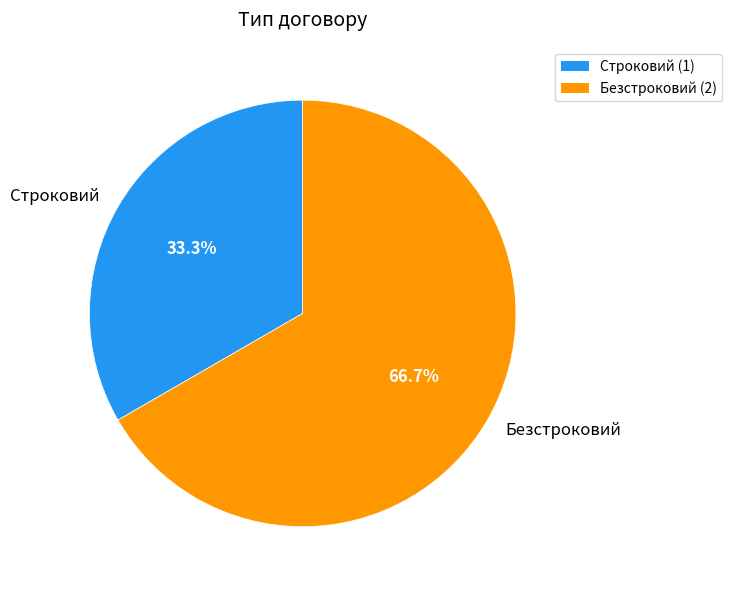

What percentage is the Строковий slice, to the nearest percent?

33%